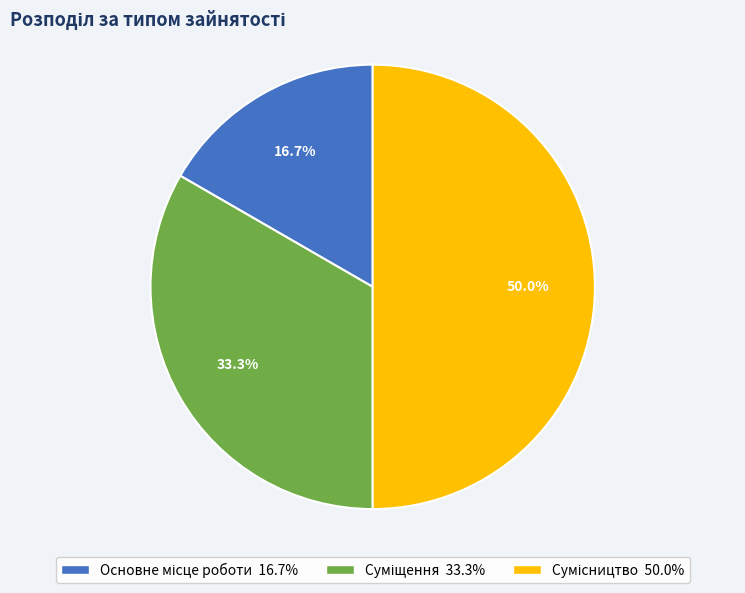

How many slices are in this pie chart?

3